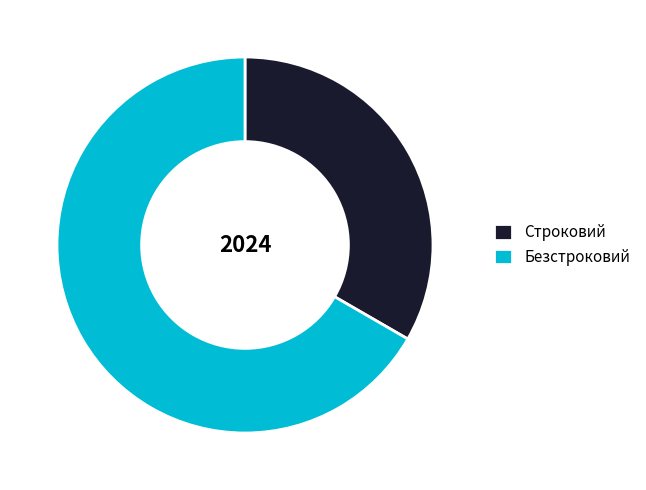

What is the ratio of the value at Строковий to the value at Безстроковий?

0.5